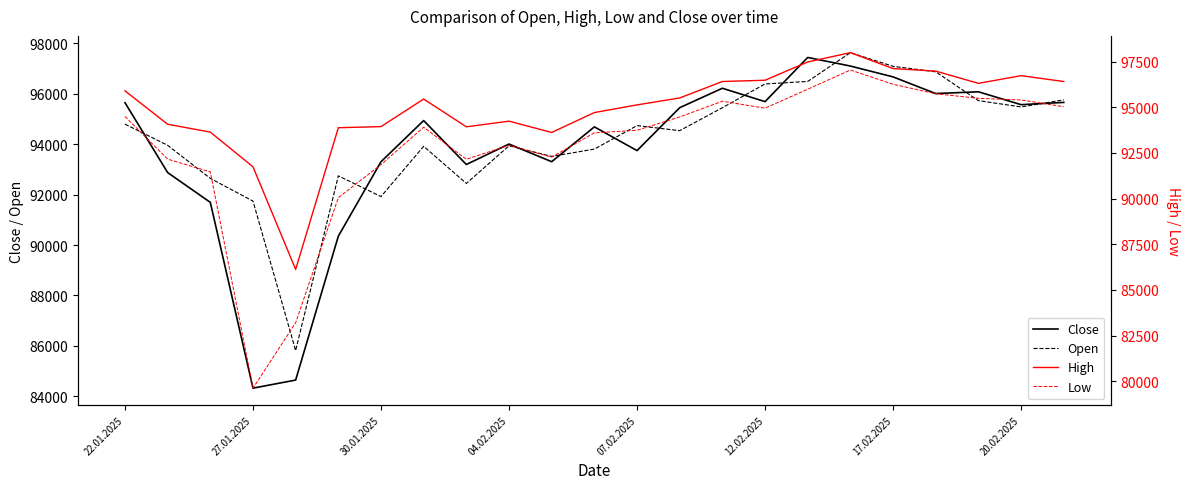

List the series in order of their overall mean, lowest first.

Low, Close, Open, High